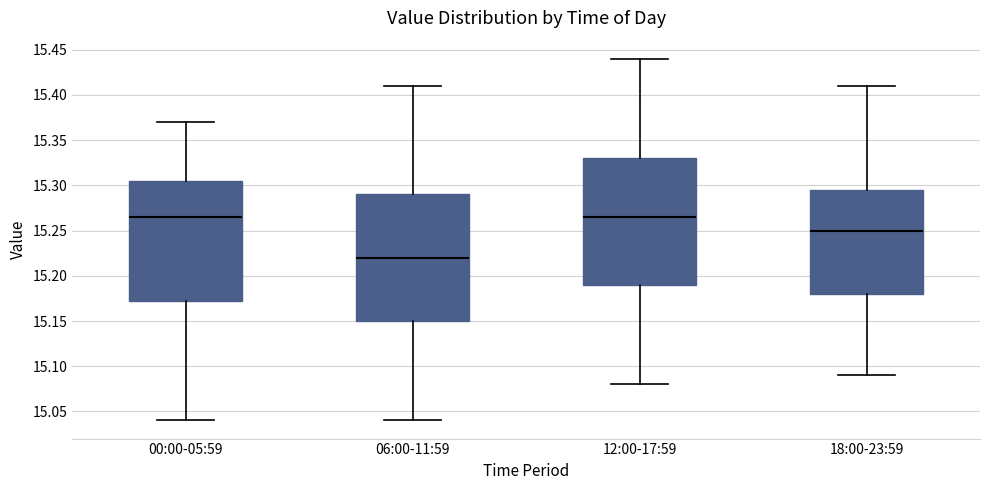

Where is the upper edge of the box for 18:00-23:59 on the y-axis? The values are not printed on the chart, so give them approximately, as read against the axis.

15.295